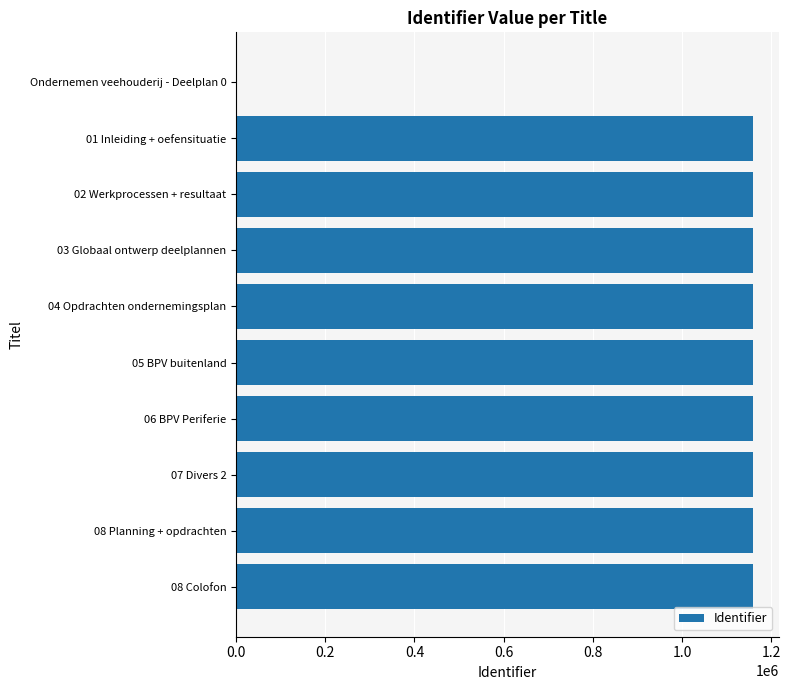

What is the ratio of the value at 02 Werkprocessen + resultaat to the value at 01 Inleiding + oefensituatie?

1.0